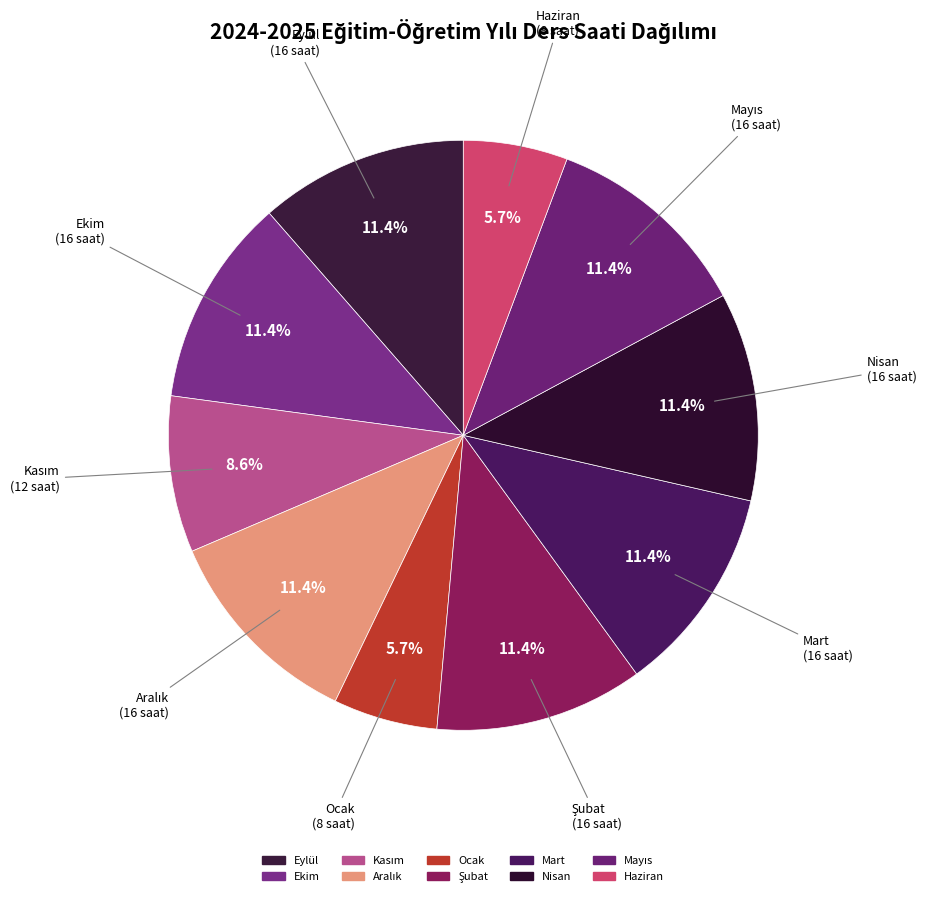

Does any single category account for the majority?

No